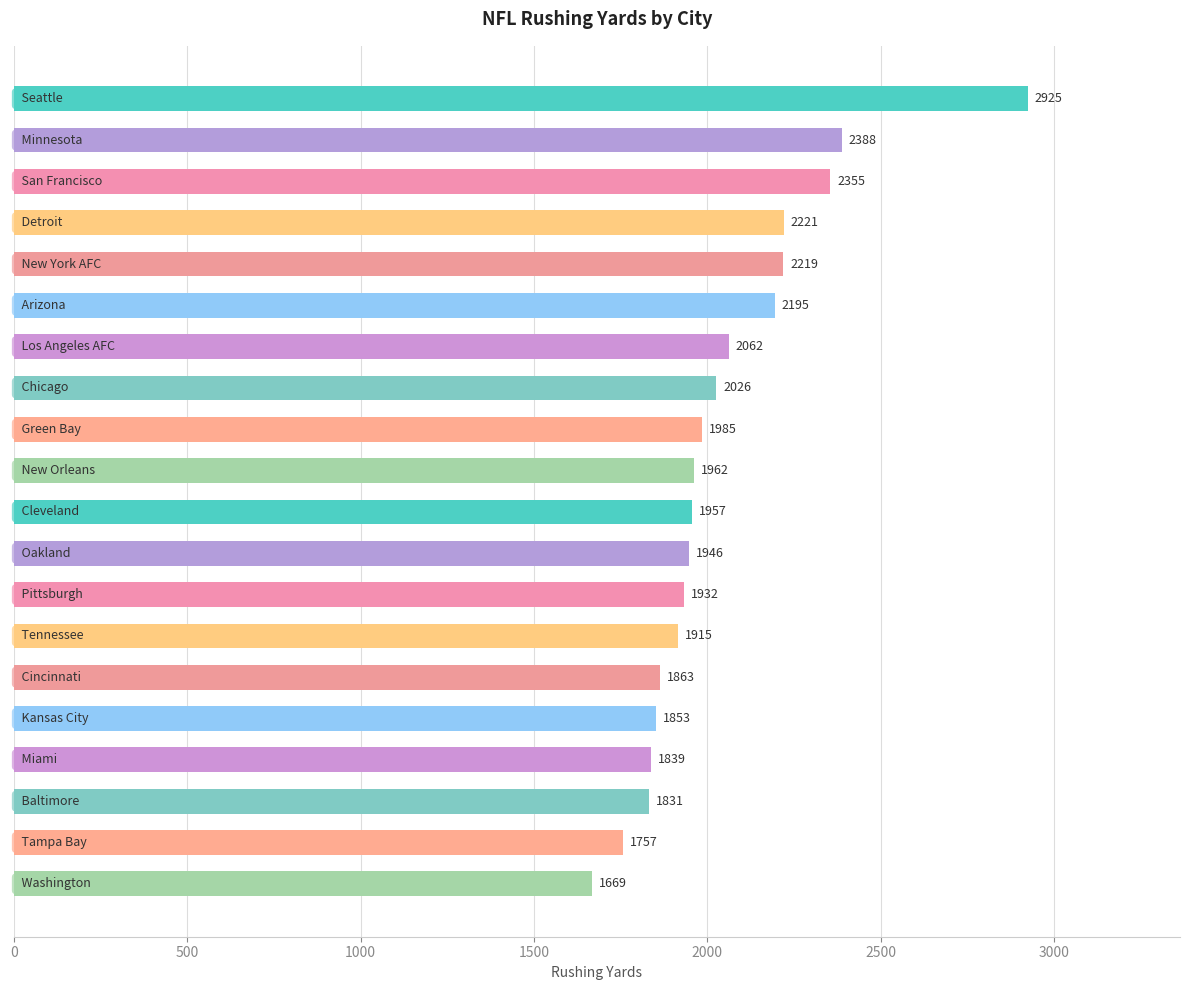

Count the number of categories in the chart.

20